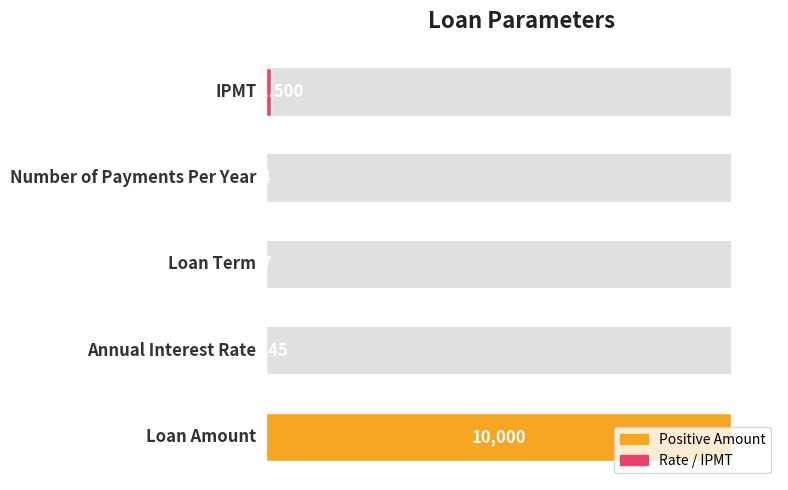

Are the bars horizontal?

Yes